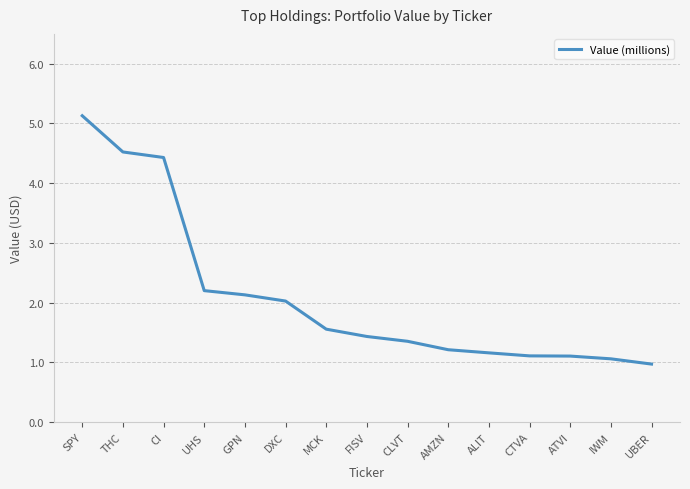

What is the sum of the values at THC and SPY?

9.7